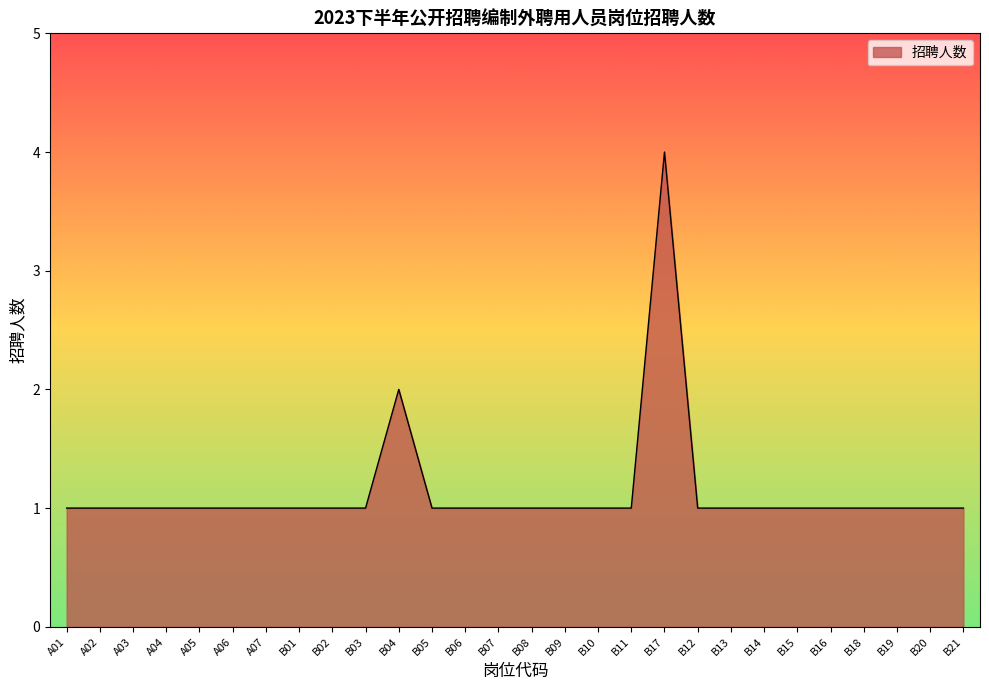

Reading left to right, what are all the values shown in this chart?

1	1	1	1	1	1	1	1	1	1	2	1	1	1	1	1	1	1	4	1	1	1	1	1	1	1	1	1